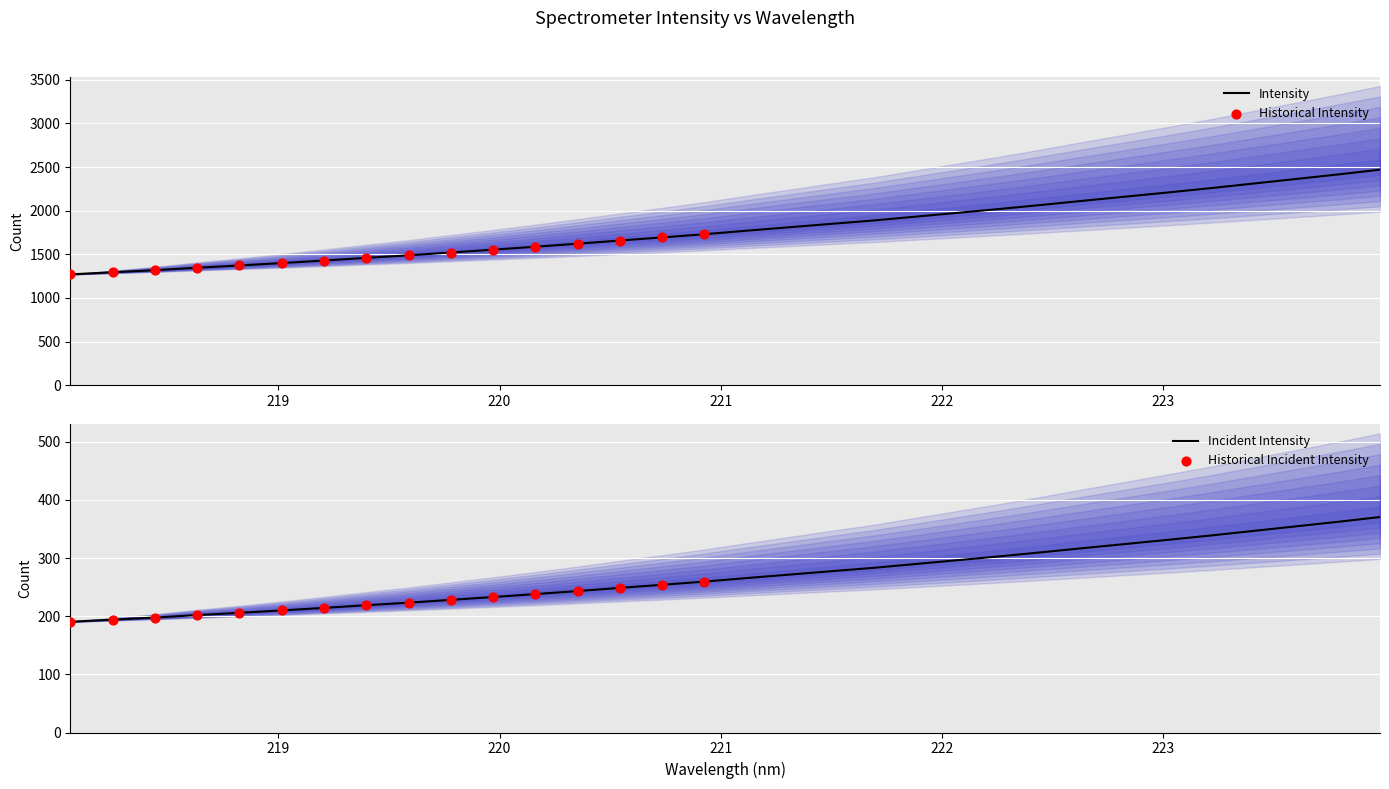

What is the ratio of the value at 222.263 to the value at 218.8244?

1.5